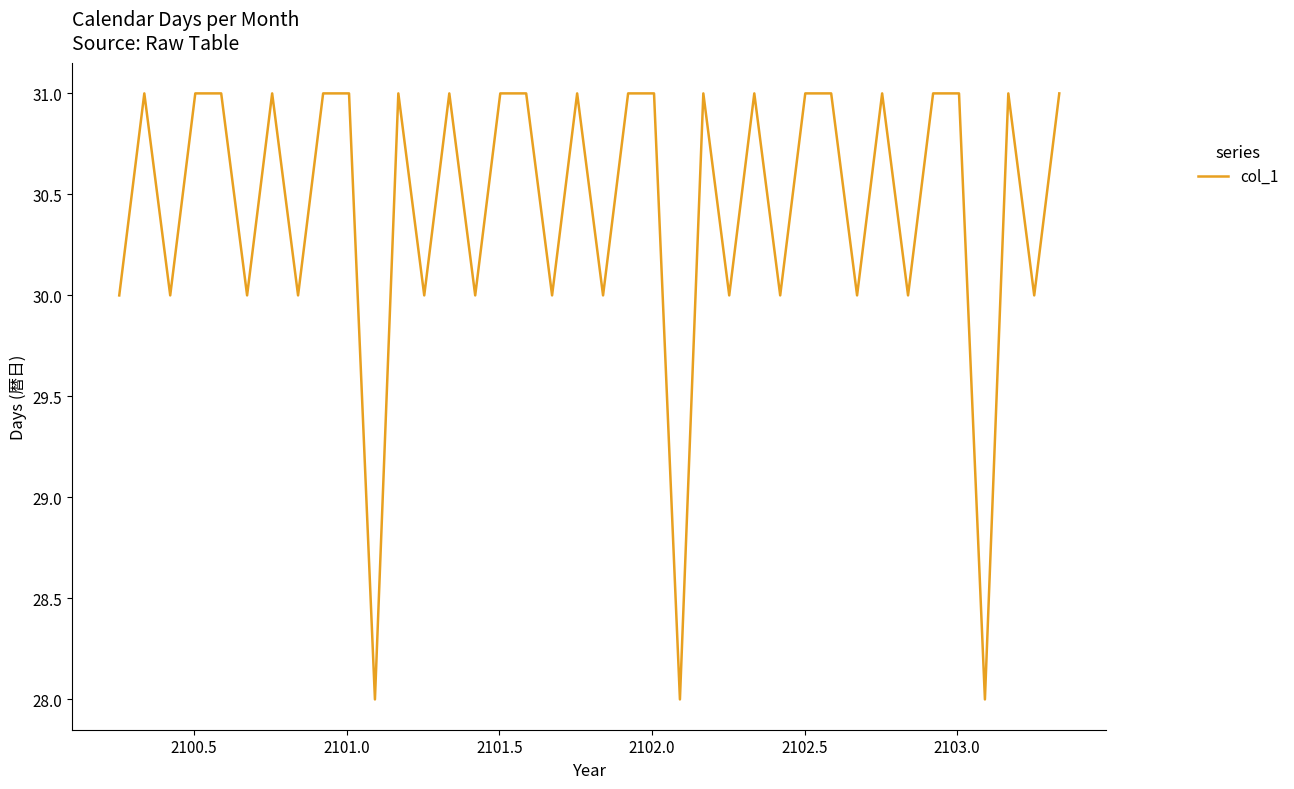

What is the difference between the maximum and minimum values?

3